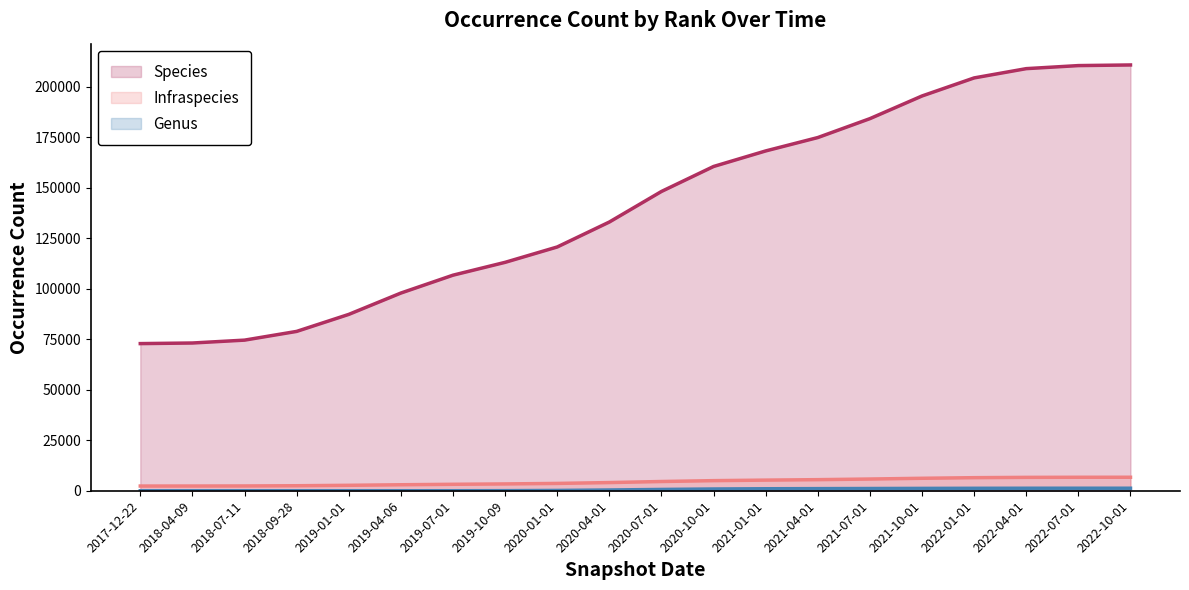

What is the spread (max minus min) of values at 2022-01-01?

203083.7